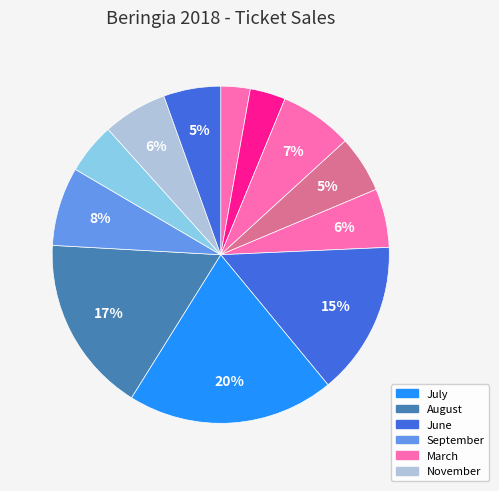

To the nearest percent, what is the average slice percentage?

8%